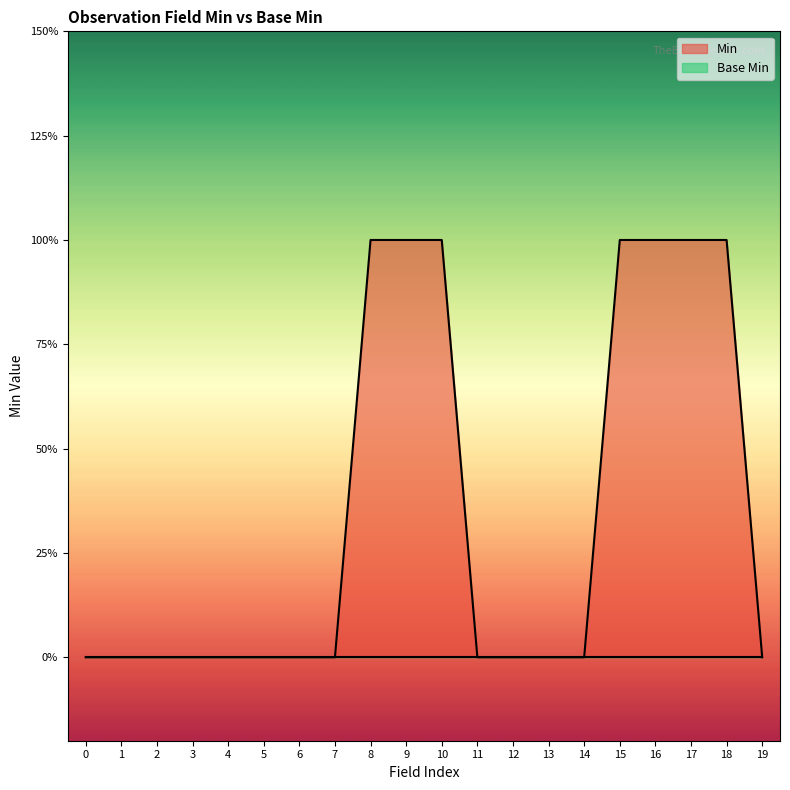

What is the difference between the second highest and minimum values?

1